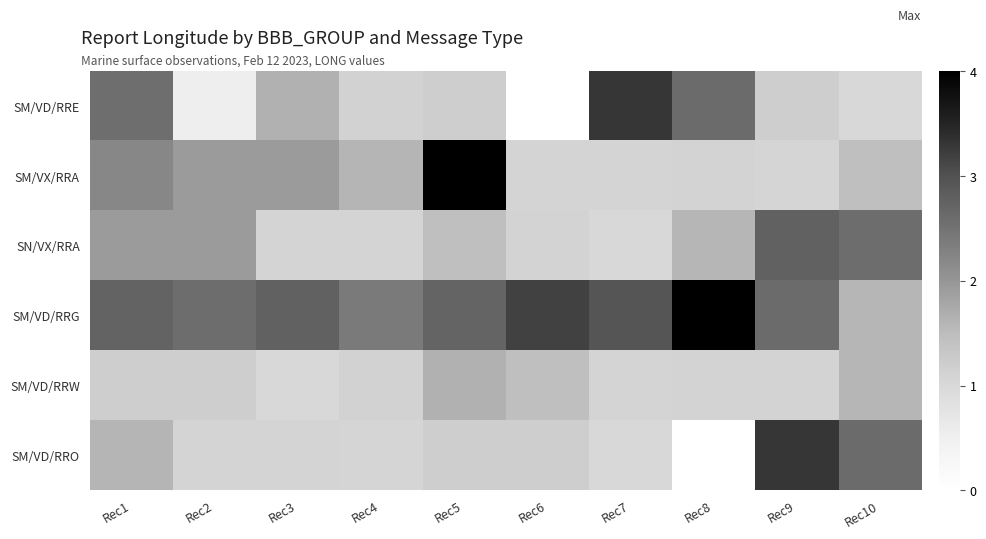

Reading left to right, list all the values displayed in this chart.

SM/VD/RRE: Rec1=2.6	Rec2=0.5	Rec3=1.6	Rec4=1.1	Rec5=1.2	Rec6=0.0	Rec7=3.3	Rec8=2.6	Rec9=1.2	Rec10=1.0
SM/VX/RRA: Rec1=2.2	Rec2=1.9	Rec3=1.9	Rec4=1.6	Rec5=4.0	Rec6=1.1	Rec7=1.1	Rec8=1.1	Rec9=1.1	Rec10=1.5
SN/VX/RRA: Rec1=1.9	Rec2=1.9	Rec3=1.1	Rec4=1.1	Rec5=1.5	Rec6=1.1	Rec7=1.0	Rec8=1.6	Rec9=2.8	Rec10=2.6
SM/VD/RRG: Rec1=2.7	Rec2=2.6	Rec3=2.8	Rec4=2.4	Rec5=2.7	Rec6=3.2	Rec7=2.9	Rec8=4.0	Rec9=2.6	Rec10=1.6
SM/VD/RRW: Rec1=1.2	Rec2=1.2	Rec3=1.0	Rec4=1.1	Rec5=1.6	Rec6=1.5	Rec7=1.1	Rec8=1.1	Rec9=1.1	Rec10=1.6
SM/VD/RRO: Rec1=1.6	Rec2=1.1	Rec3=1.1	Rec4=1.1	Rec5=1.2	Rec6=1.2	Rec7=1.0	Rec8=0.0	Rec9=3.3	Rec10=2.6